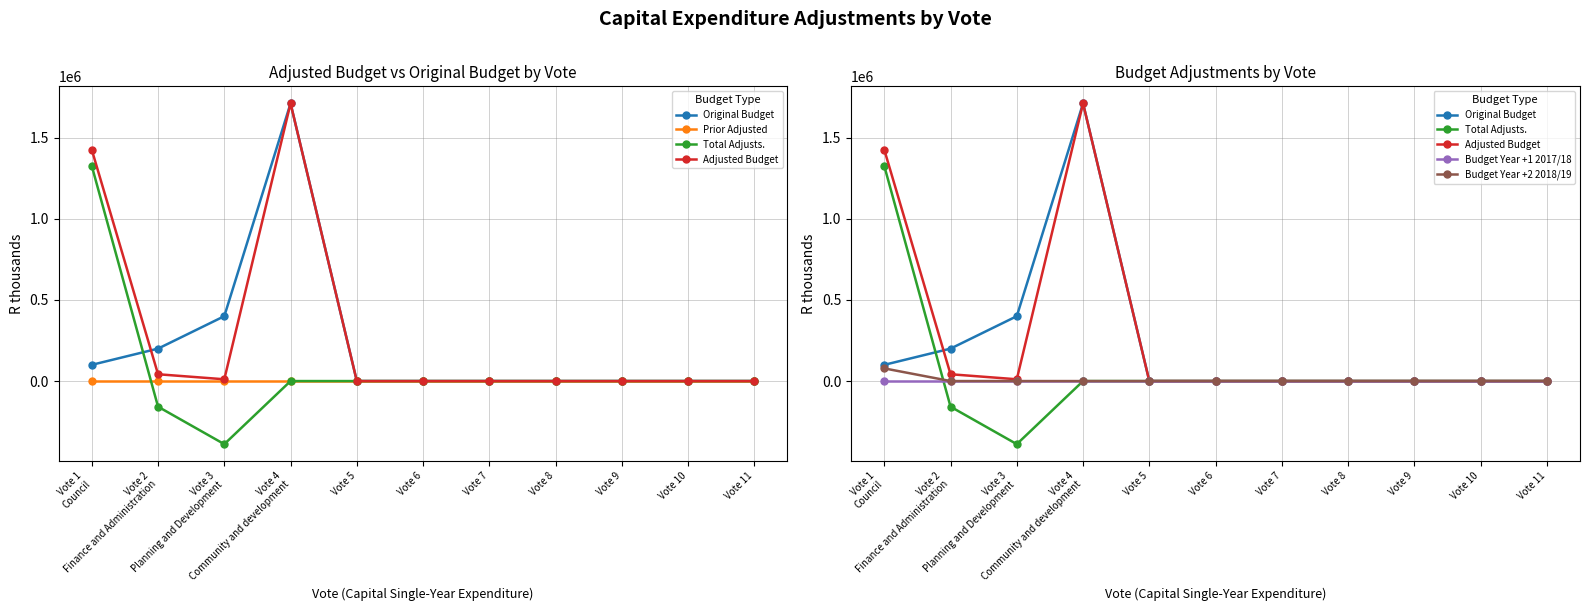

How many interior local peaks does the Adjusted Budget series have?

1